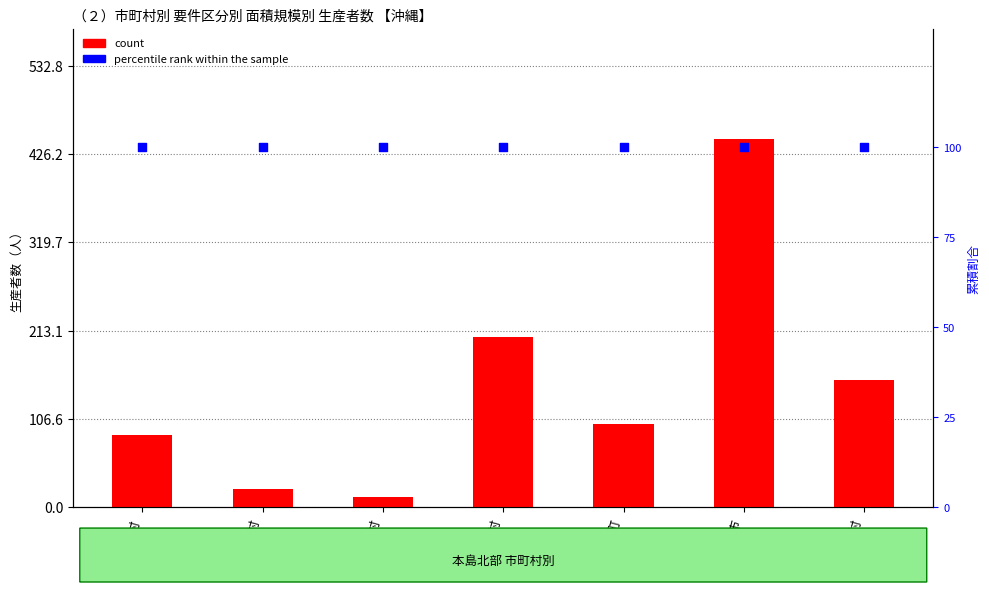

Which series has the largest total across all categories?

count